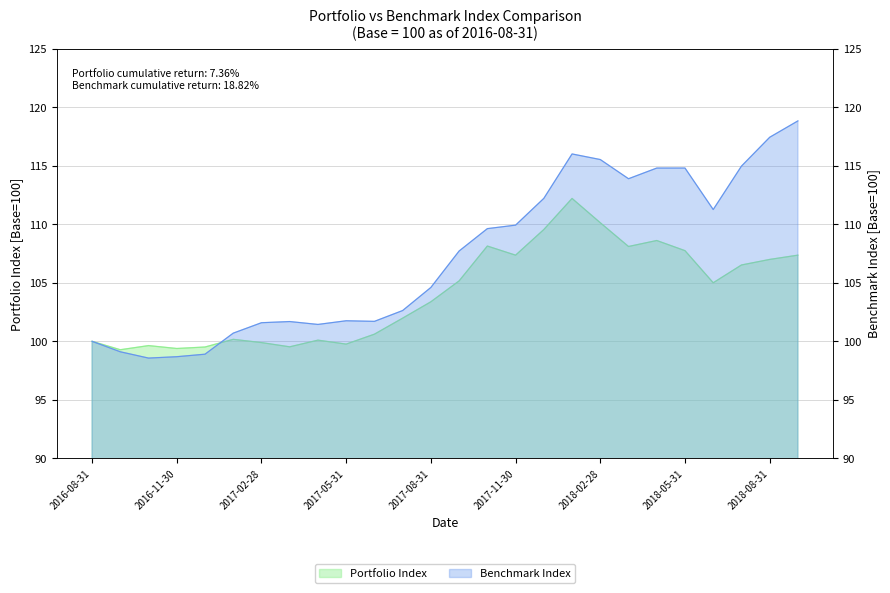

Does the chart have visible grid lines?

Yes